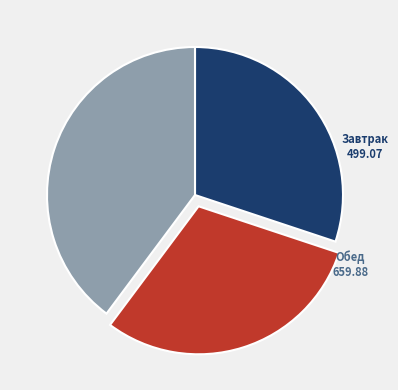

Is there a majority slice in this chart?

No